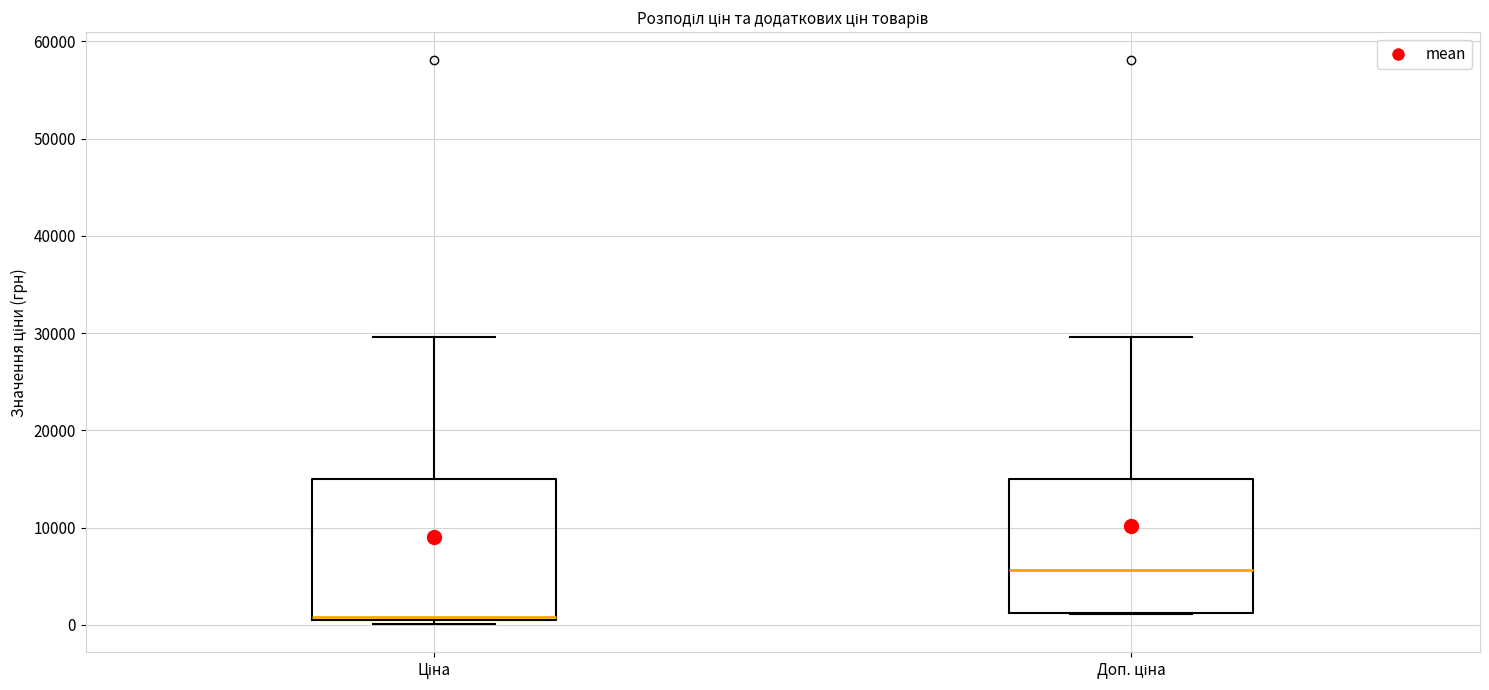

Reading left to right, transcribe this box plot: for each box, give where its median line is, the range the box spans, and where its two whiskers end, as read against the y-axis. The values are not printed on the chart, so give them approximately, as read against the axis.

Ціна: median 1000, box 1000 to 15000, whiskers 0 to 30000
Доп. ціна: median 6000, box 1000 to 15000, whiskers 1000 to 30000